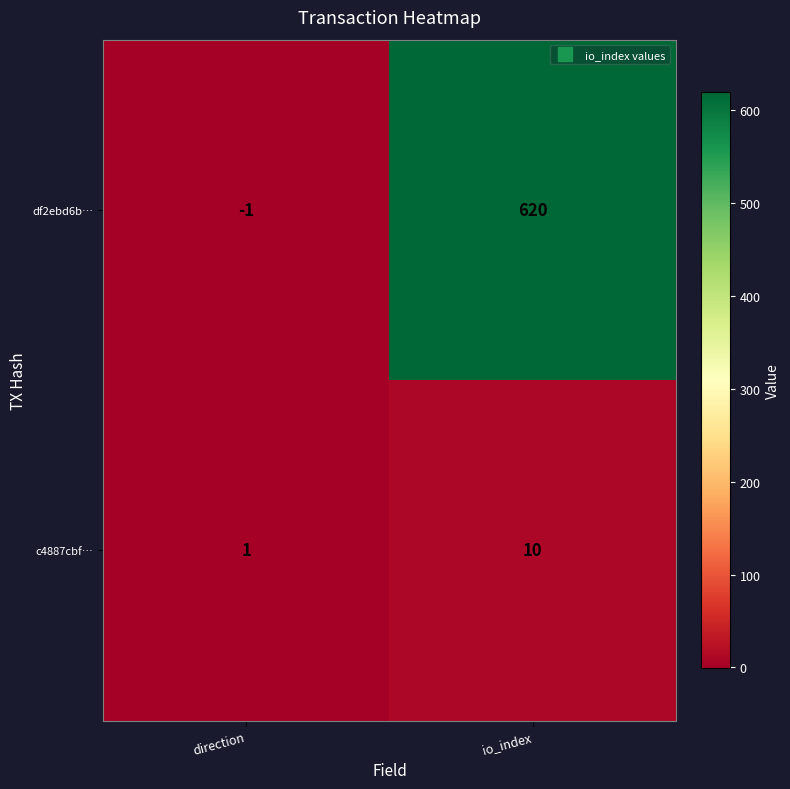

Rank the series by their maximum value, from lowest to highest.

c4887cbf…, df2ebd6b…